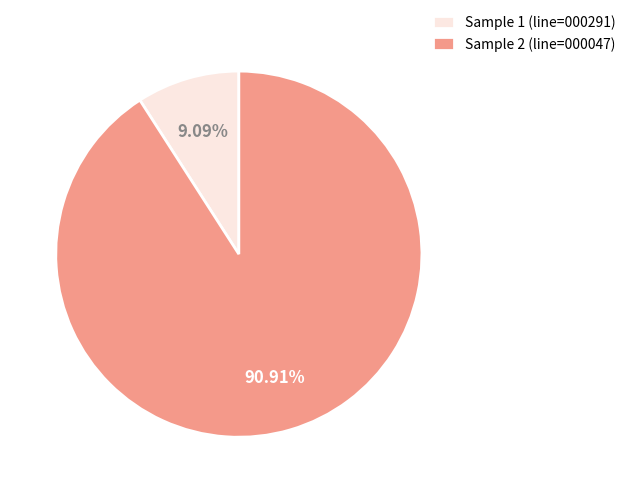

How many segments does this pie chart have?

2